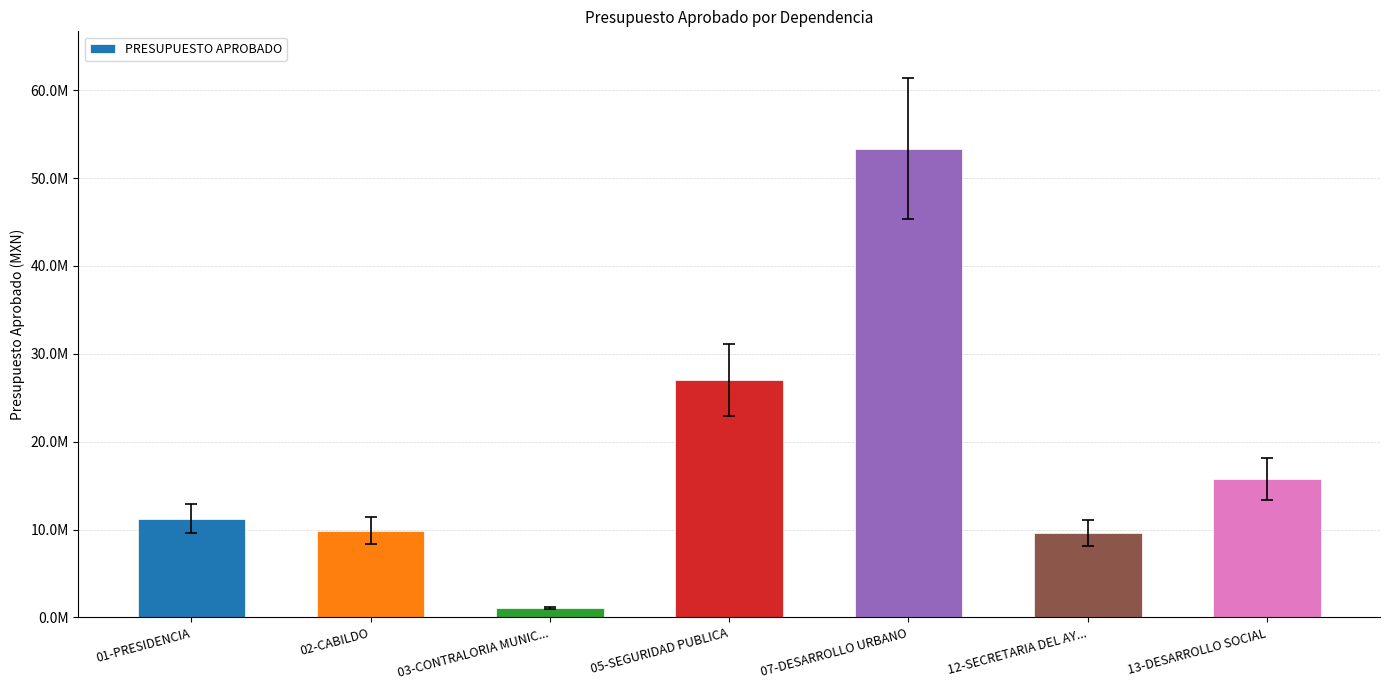

What is the difference between the values at 02-CABILDO and 07-DESARROLLO URBANO?

43466823.0